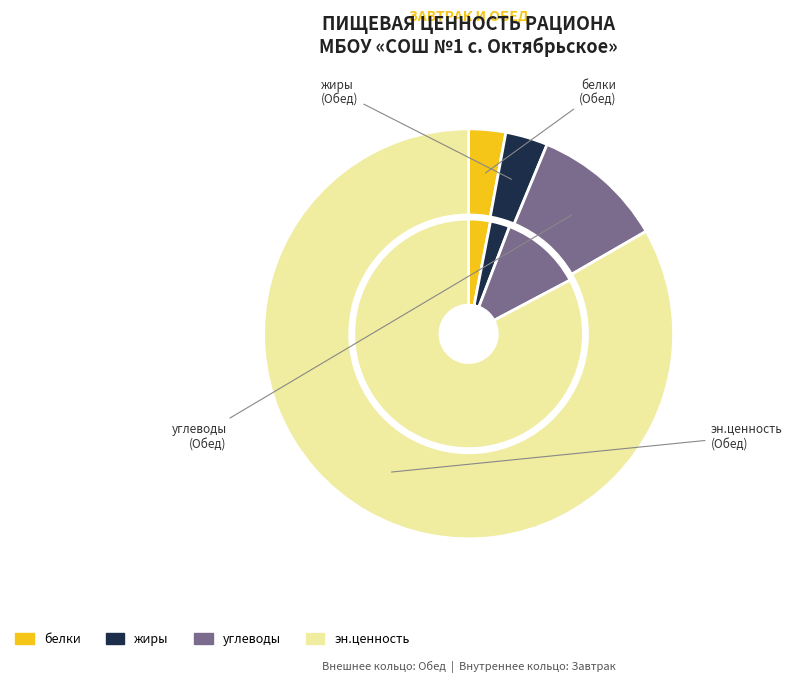

Which category accounts for the majority?

эн.ценность